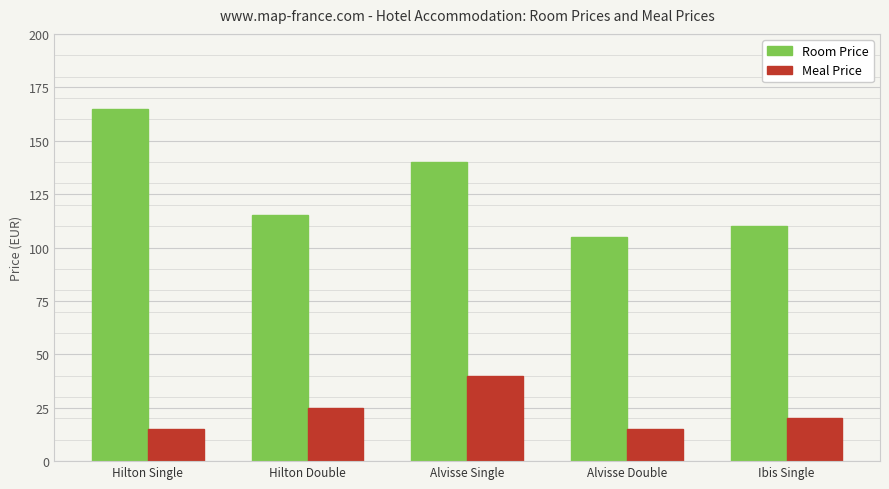

What is the spread (max minus min) of values at Alvisse Double?

90